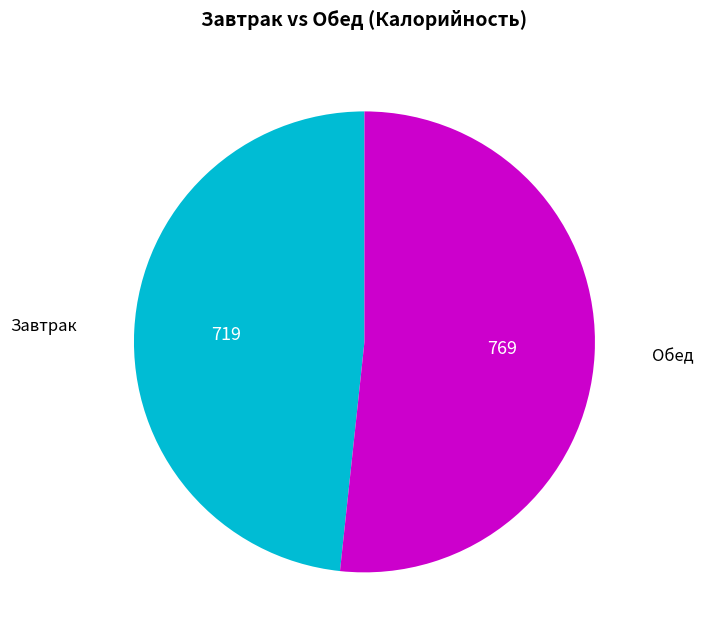

Is there a majority slice in this chart?

Yes